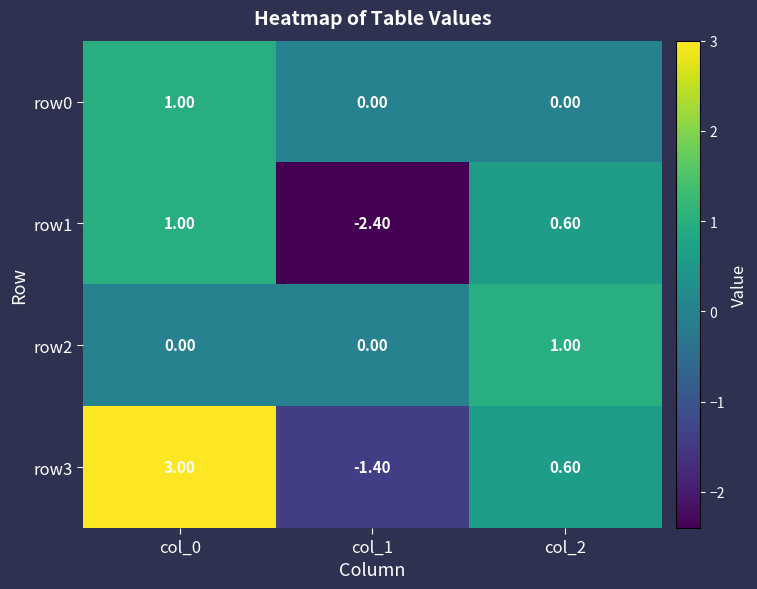

Rank the categories by row1 value from highest to lowest.

col_0, col_2, col_1